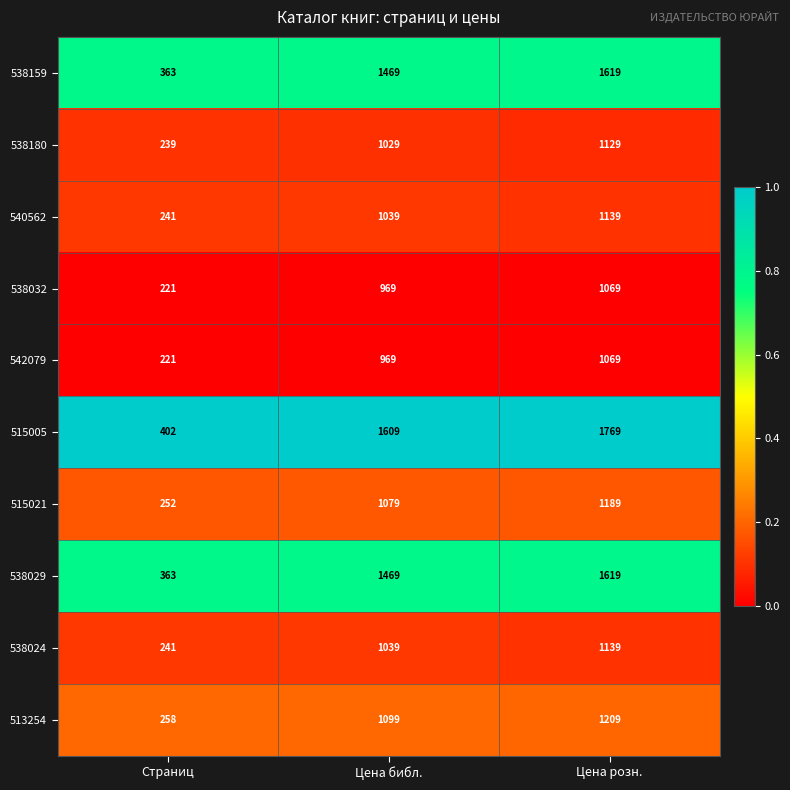

Count the 538032 values in the range 221 to 1069.

3